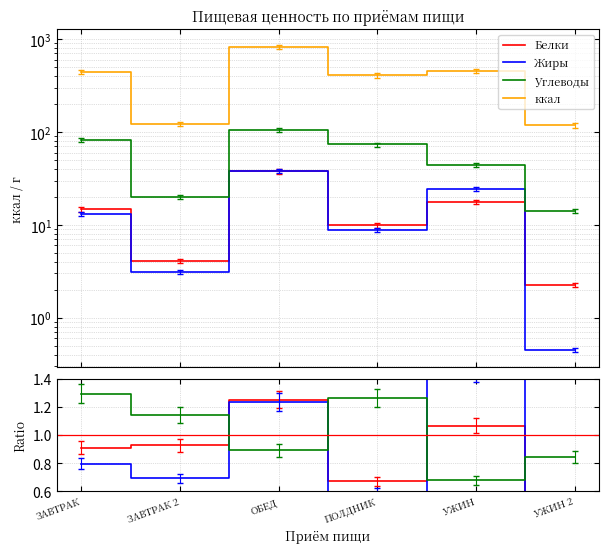

What is the label of the 3rd point from the left?

ОБЕД